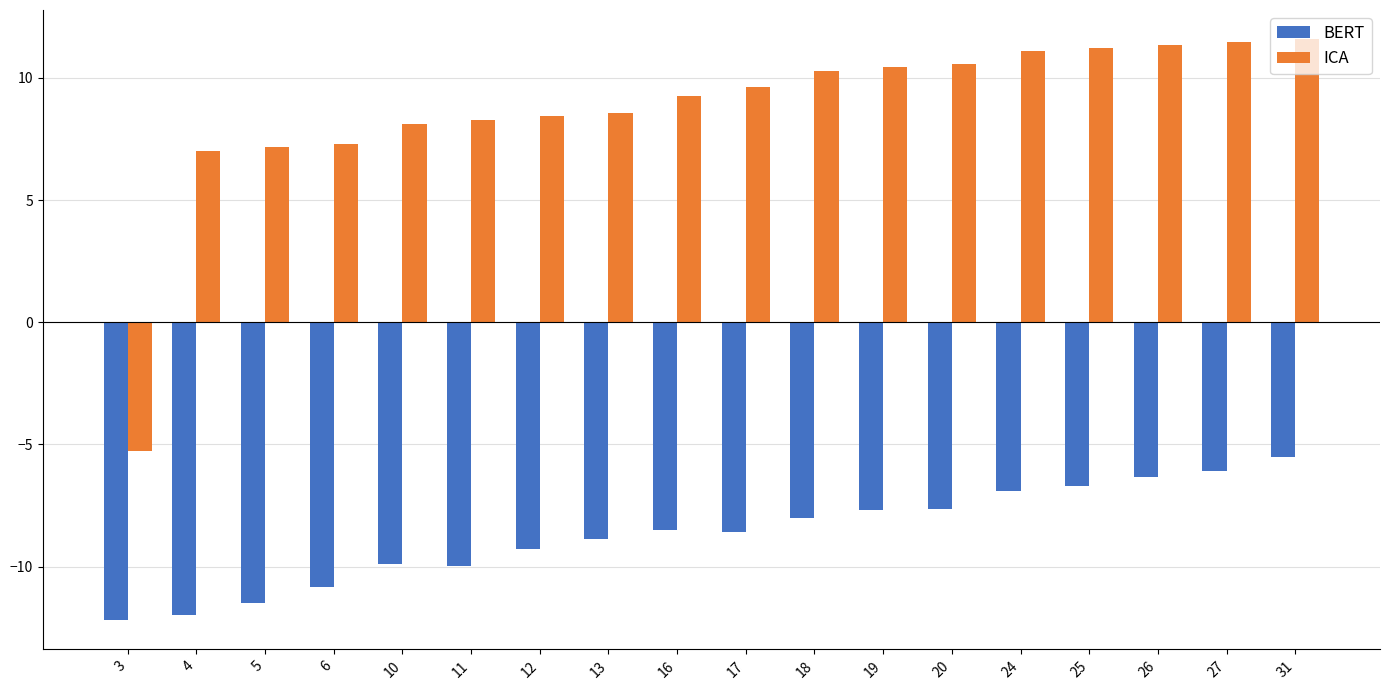

What is the average value of the BERT series?

-8.7